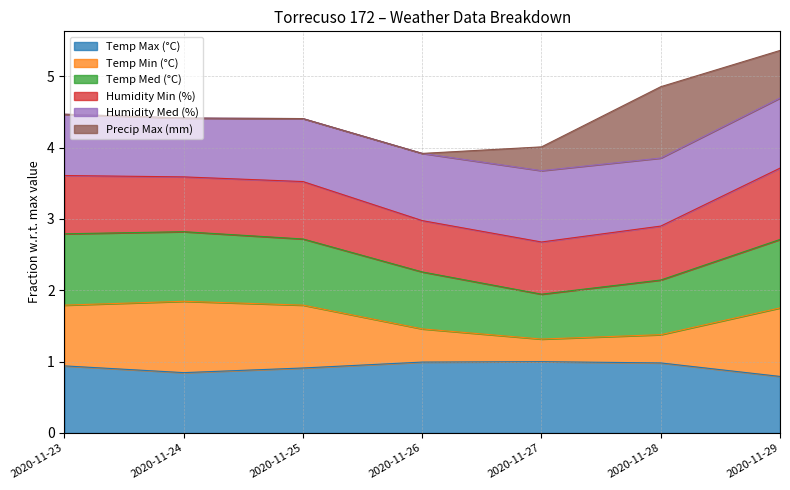

What is the difference between the maximum and second lowest values in the Temp Min (°C) series?

0.5